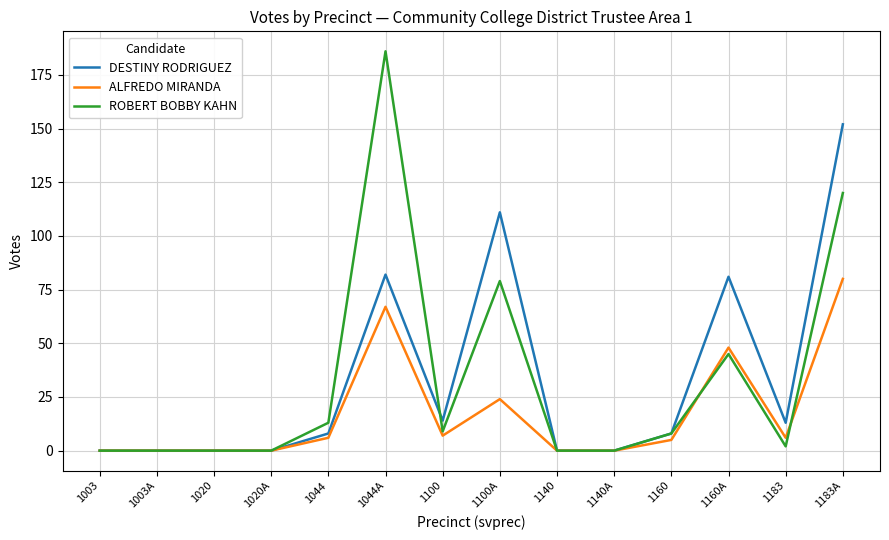

Does the chart display data point markers on the line(s)?

No